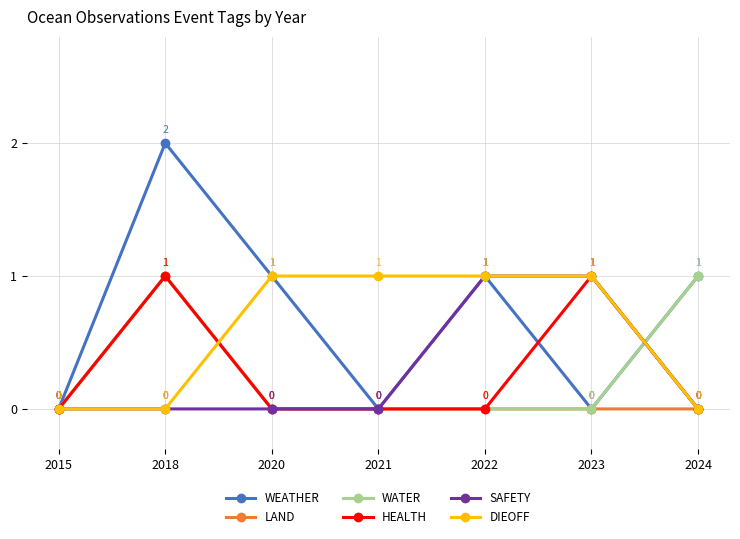

Does the chart display data point markers on the line(s)?

Yes